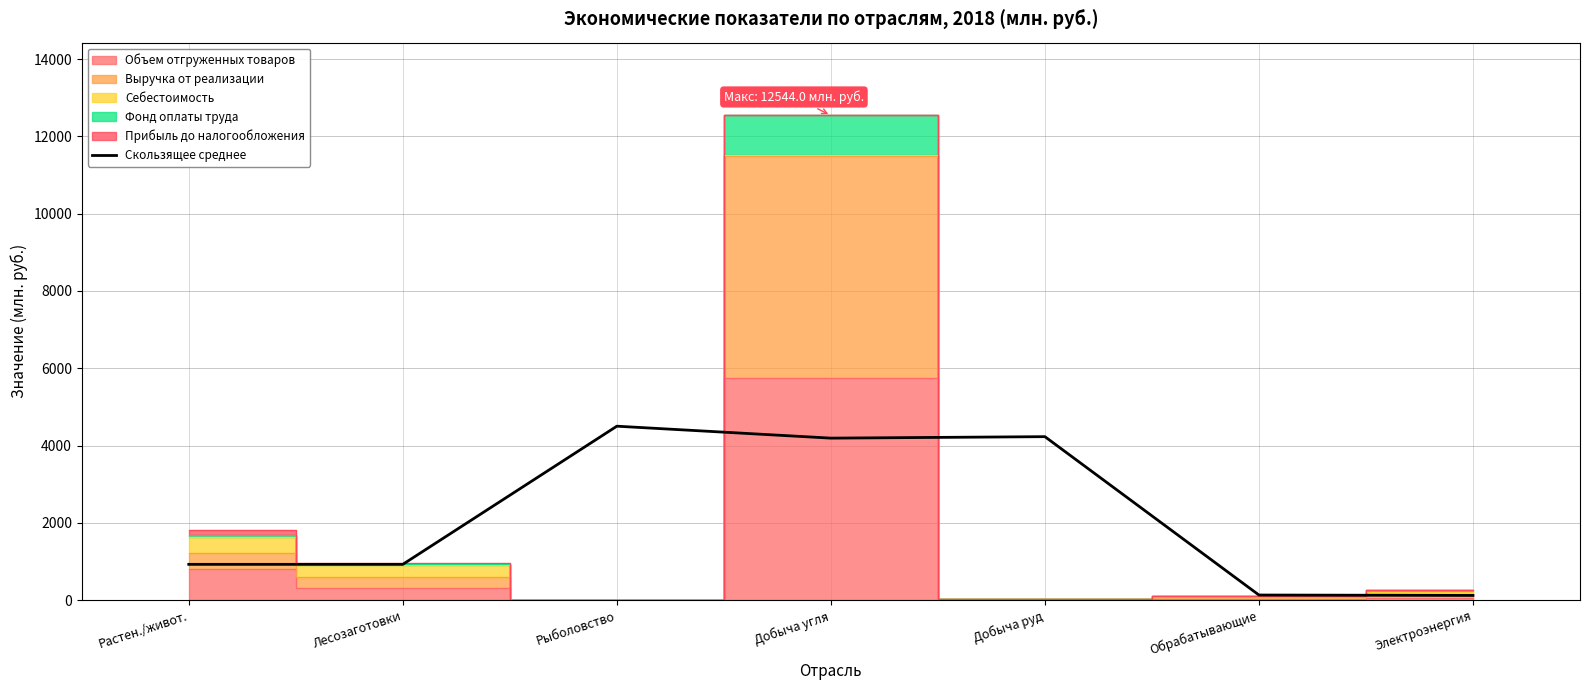

What is the label of the 2nd point from the left?

Лесозаготовки